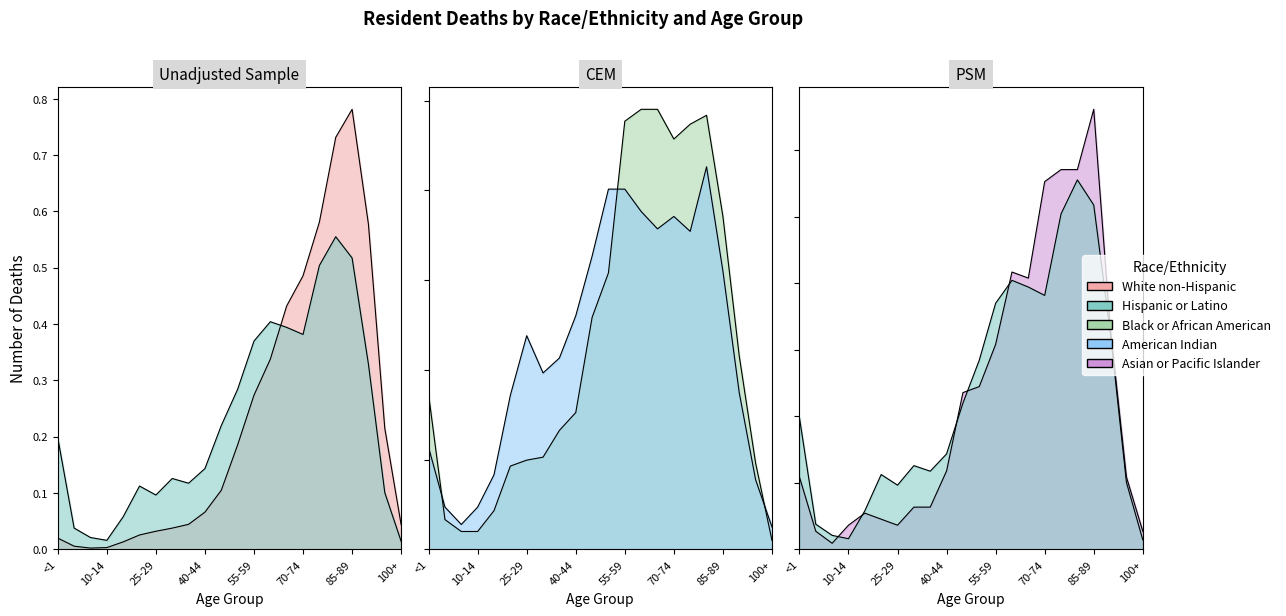

Reading left to right, list all the values displayed in this chart.

White non-Hispanic: <1=0.0	1-4=0.0	5-9=0.0	10-14=0.0	15-19=0.0	20-24=0.0	25-29=0.0	30-34=0.0	35-39=0.0	40-44=0.1	45-49=0.1	50-54=0.2	55-59=0.3	60-64=0.3	65-69=0.4	70-74=0.5	75-79=0.6	80-84=0.7	85-89=0.8	90-94=0.6	95-99=0.2	100+=0.0
Hispanic or Latino: <1=0.2	1-4=0.0	5-9=0.0	10-14=0.0	15-19=0.1	20-24=0.1	25-29=0.1	30-34=0.1	35-39=0.1	40-44=0.1	45-49=0.2	50-54=0.3	55-59=0.4	60-64=0.4	65-69=0.4	70-74=0.4	75-79=0.5	80-84=0.6	85-89=0.5	90-94=0.3	95-99=0.1	100+=0.0
Black or African American: <1=0.2	1-4=0.0	5-9=0.0	10-14=0.0	15-19=0.0	20-24=0.1	25-29=0.1	30-34=0.1	35-39=0.1	40-44=0.2	45-49=0.3	50-54=0.3	55-59=0.5	60-64=0.5	65-69=0.5	70-74=0.5	75-79=0.5	80-84=0.5	85-89=0.4	90-94=0.2	95-99=0.1	100+=0.0
American Indian or Alaska Native: <1=0.1	1-4=0.0	5-9=0.0	10-14=0.0	15-19=0.1	20-24=0.2	25-29=0.2	30-34=0.2	35-39=0.2	40-44=0.3	45-49=0.3	50-54=0.4	55-59=0.4	60-64=0.4	65-69=0.4	70-74=0.4	75-79=0.4	80-84=0.4	85-89=0.3	90-94=0.2	95-99=0.1	100+=0.0
Asian or Pacific Islander: <1=0.1	1-4=0.0	5-9=0.0	10-14=0.0	15-19=0.1	20-24=0.0	25-29=0.0	30-34=0.1	35-39=0.1	40-44=0.1	45-49=0.2	50-54=0.2	55-59=0.3	60-64=0.4	65-69=0.4	70-74=0.6	75-79=0.6	80-84=0.6	85-89=0.7	90-94=0.3	95-99=0.1	100+=0.0